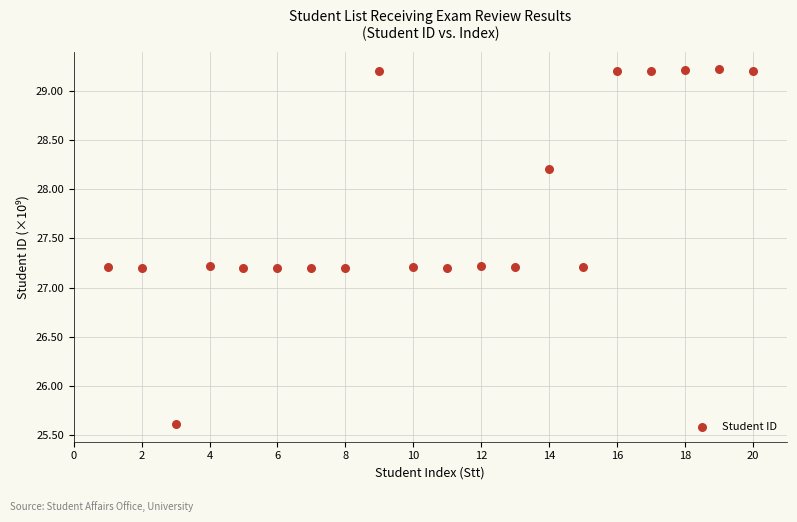

List the coordinates of all points as (X, Y) pairs, reading left to right.

(1.0, 27.2)  (2.0, 27.2)  (3.0, 25.6)  (4.0, 27.2)  (5.0, 27.2)  (6.0, 27.2)  (7.0, 27.2)  (8.0, 27.2)  (9.0, 29.2)  (10.0, 27.2)  (11.0, 27.2)  (12.0, 27.2)  (13.0, 27.2)  (14.0, 28.2)  (15.0, 27.2)  (16.0, 29.2)  (17.0, 29.2)  (18.0, 29.2)  (19.0, 29.2)  (20.0, 29.2)